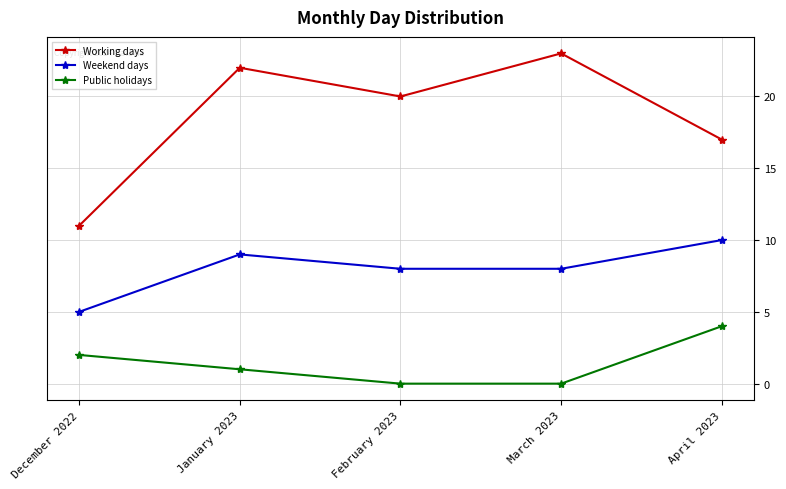

True or false: Weekend days and Public holidays intersect in this chart.

False